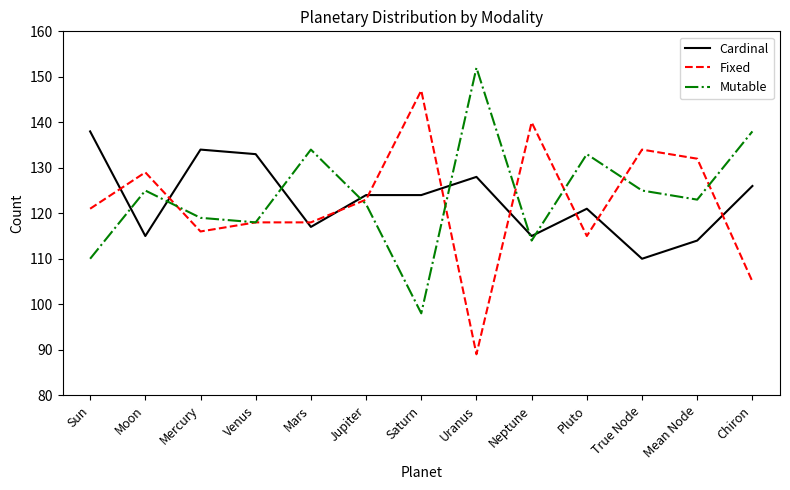

What is the minimum value for Fixed?

89